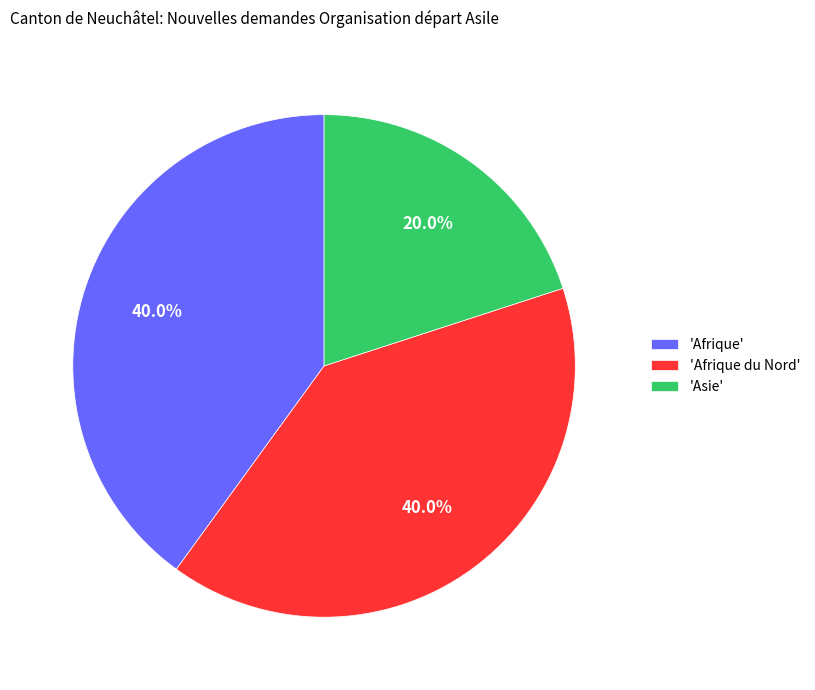

Which has a higher value, 'Asie' or 'Afrique'?

'Afrique'